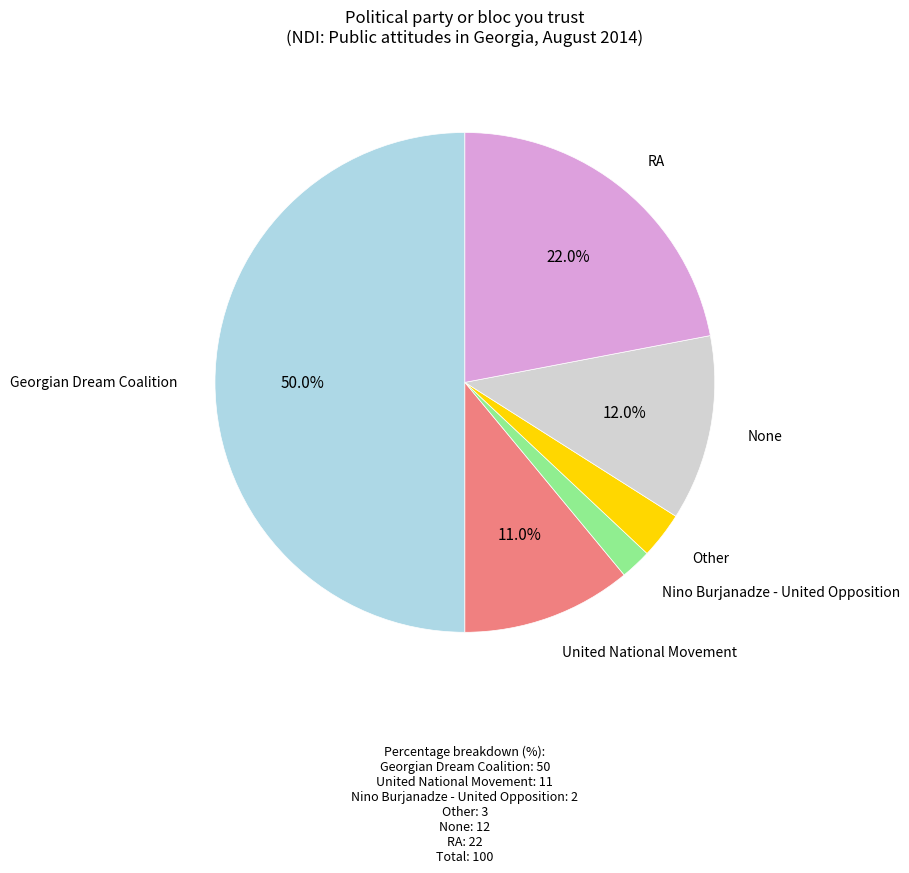

What percentage is the Other slice, to the nearest percent?

3%